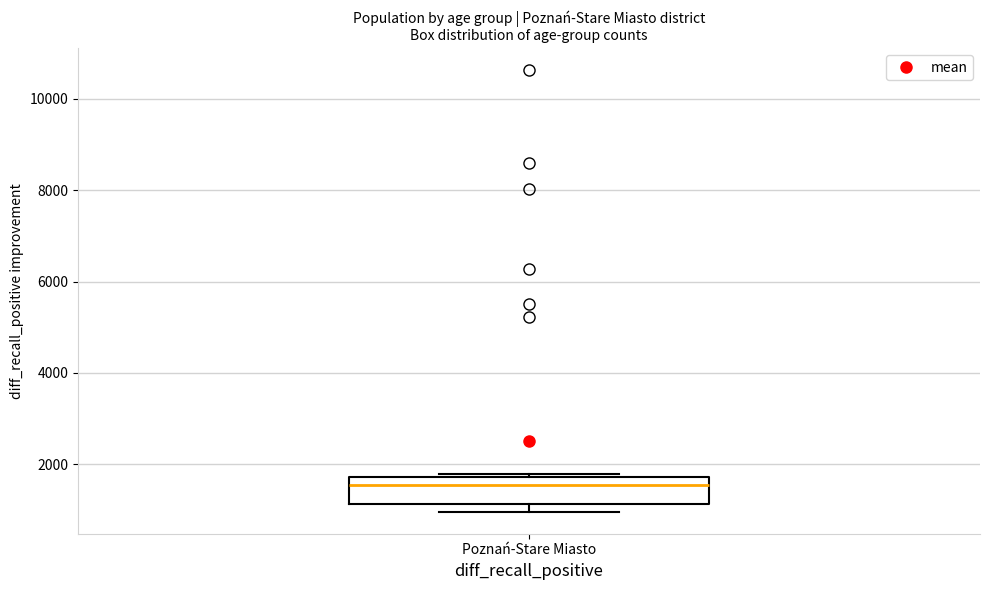

Where does the median line of the box for Poznań-Stare Miasto sit on the y-axis? The values are not printed on the chart, so give them approximately, as read against the axis.

1600